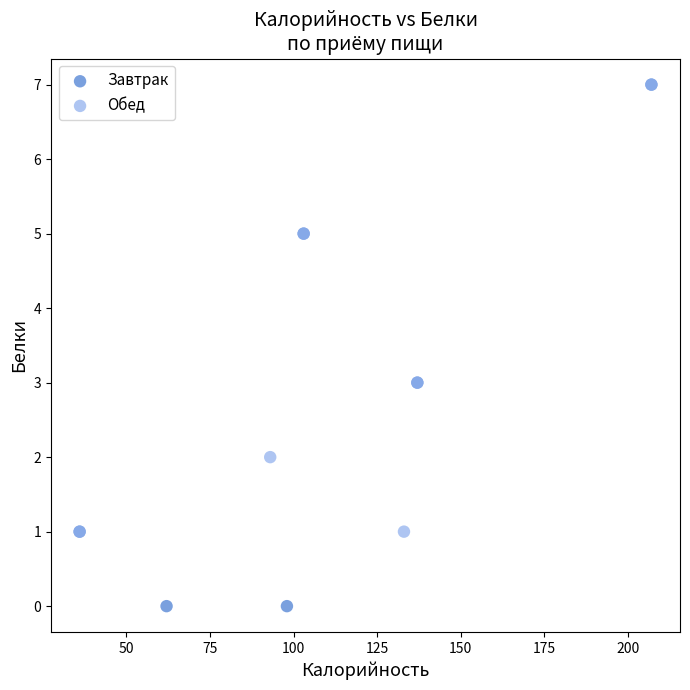

Which series has the widest spread of Y values?

Завтрак